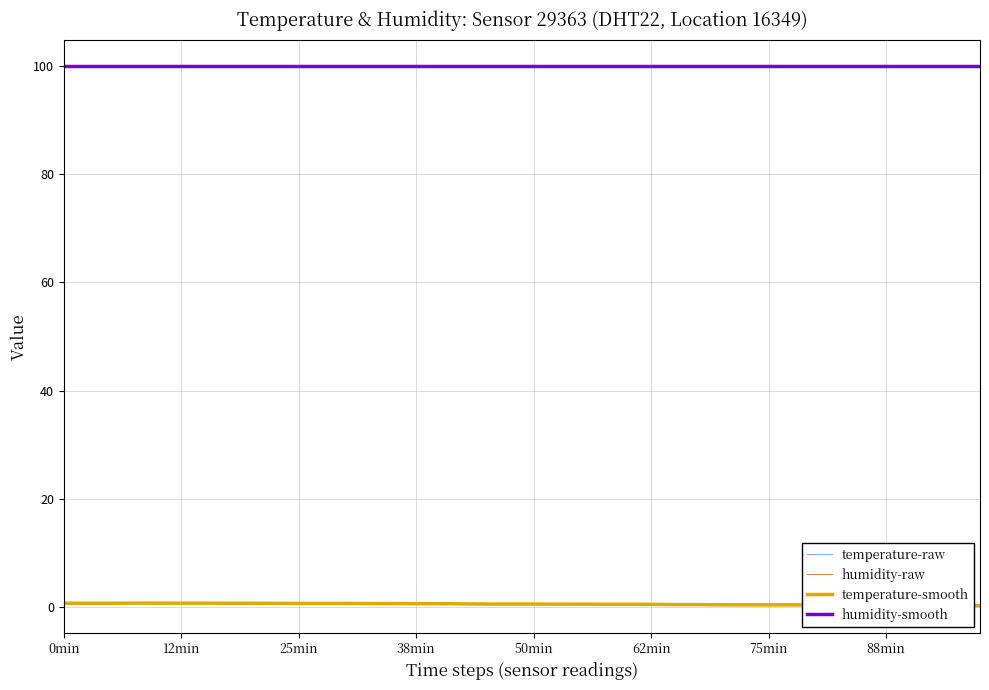

What is the label of the 13th point from the left?

12